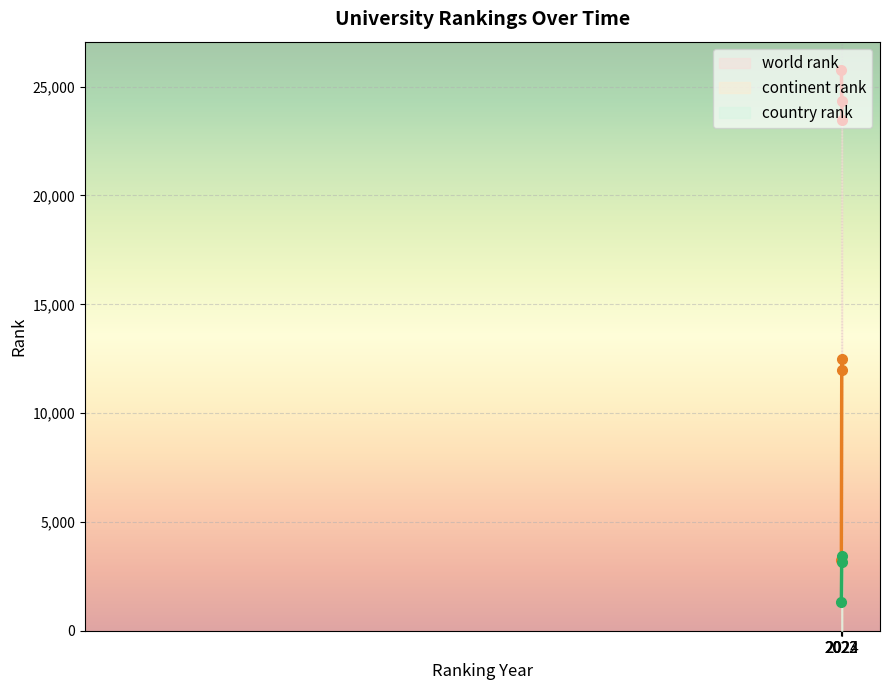

What is the difference between the second highest and minimum values in the world rank series?

907